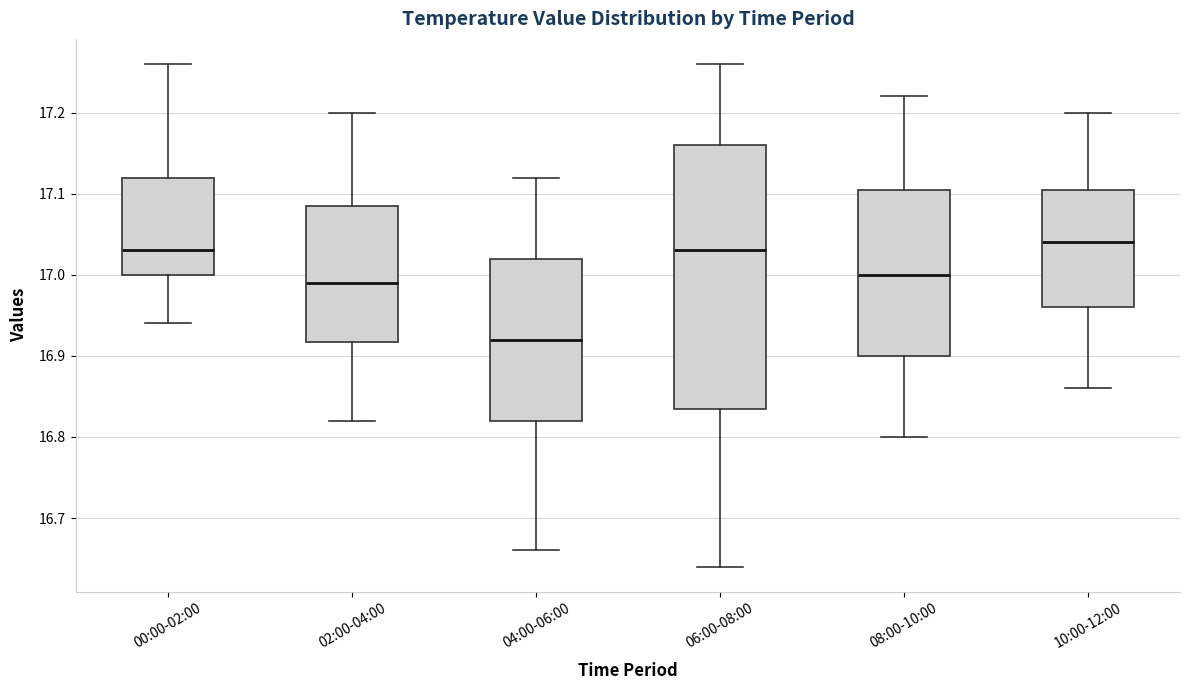

Reading left to right, transcribe this box plot: for each box, give where its median line is, the range the box spans, and where its two whiskers end, as read against the y-axis. The values are not printed on the chart, so give them approximately, as read against the axis.

00:00-02:00: median 17.03, box 17.00 to 17.12, whiskers 16.94 to 17.26
02:00-04:00: median 16.99, box 16.92 to 17.09, whiskers 16.82 to 17.20
04:00-06:00: median 16.92, box 16.82 to 17.02, whiskers 16.66 to 17.12
06:00-08:00: median 17.03, box 16.84 to 17.16, whiskers 16.64 to 17.26
08:00-10:00: median 17.00, box 16.90 to 17.11, whiskers 16.80 to 17.22
10:00-12:00: median 17.04, box 16.96 to 17.11, whiskers 16.86 to 17.20